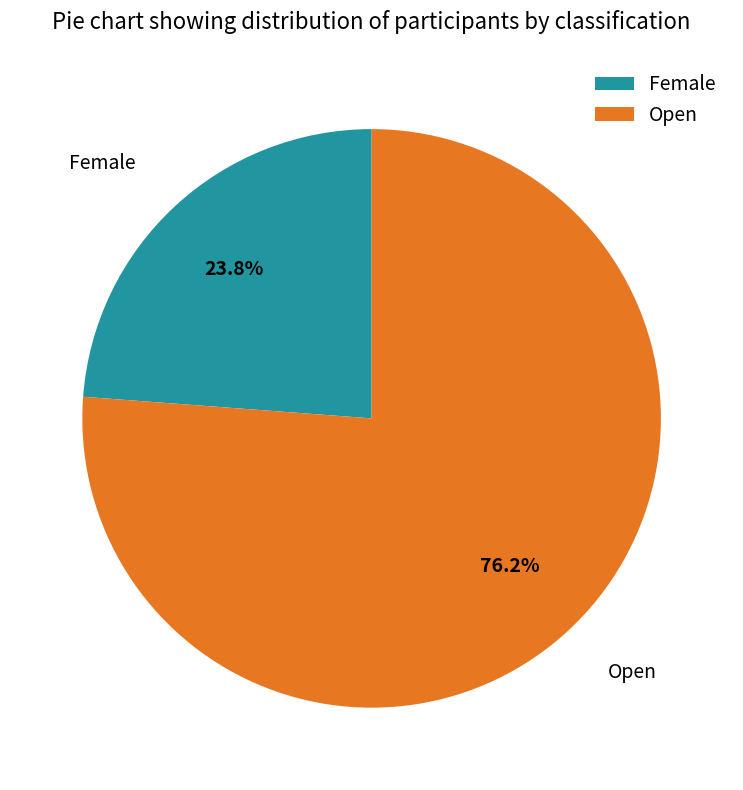

To the nearest percent, what portion does Female represent?

24%